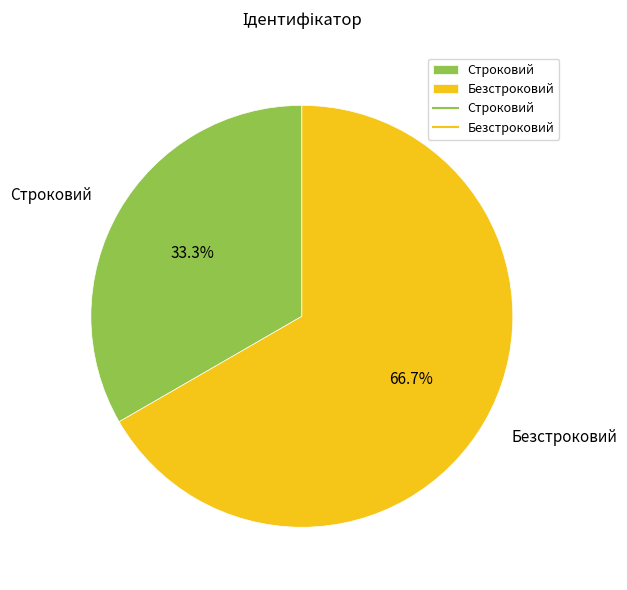

Is it true that Безстроковий is 67% of the pie?

True